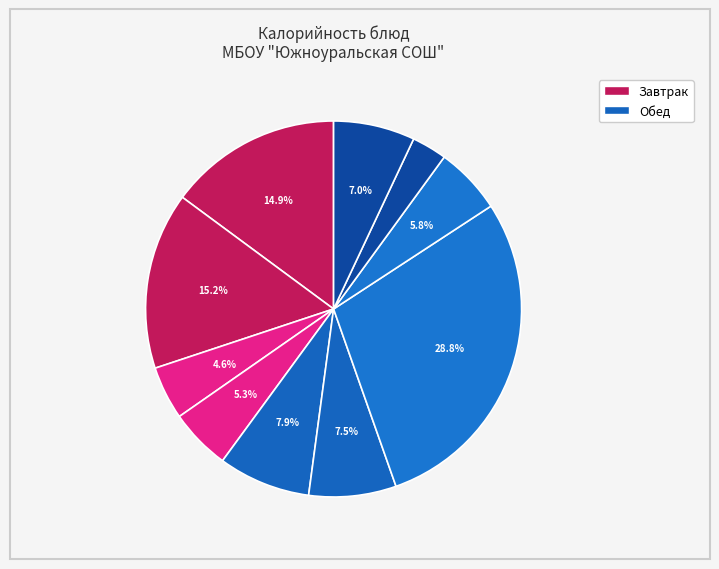

What is the smallest slice in the pie chart?

Хлеб ржаной